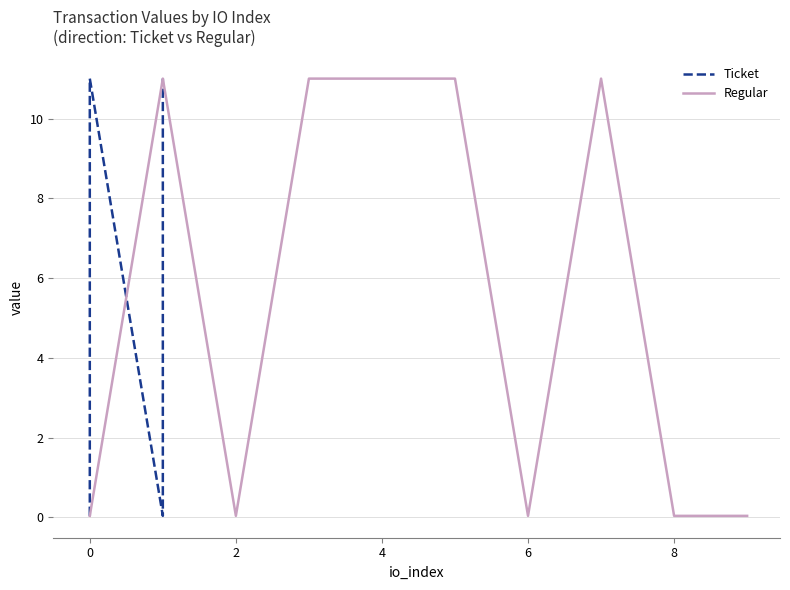

How many values in the Regular series are below 11?

5